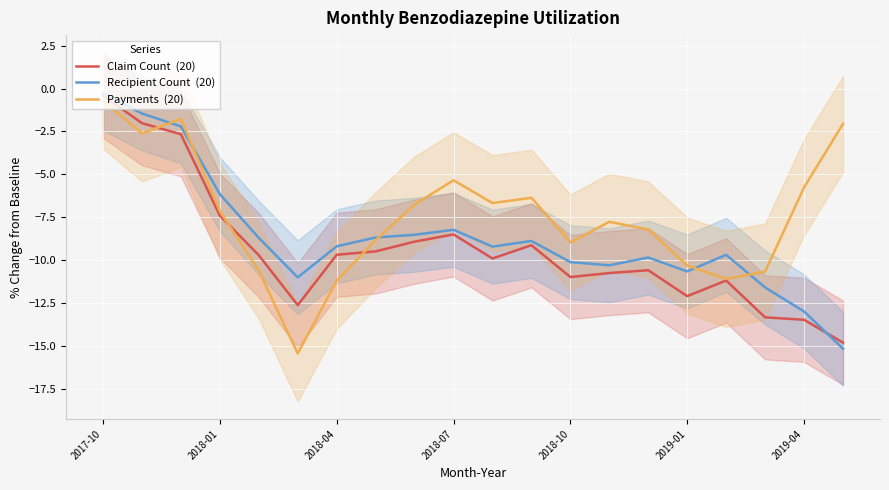

How many values in the Payments  (20) series exceed -7?

9